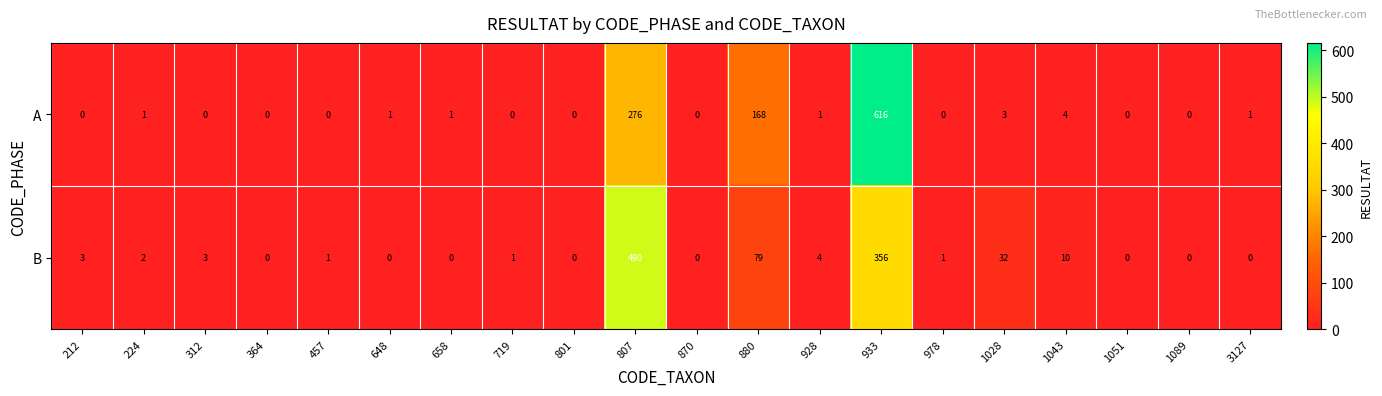

What is the difference between the maximum and minimum values in the B series?

490